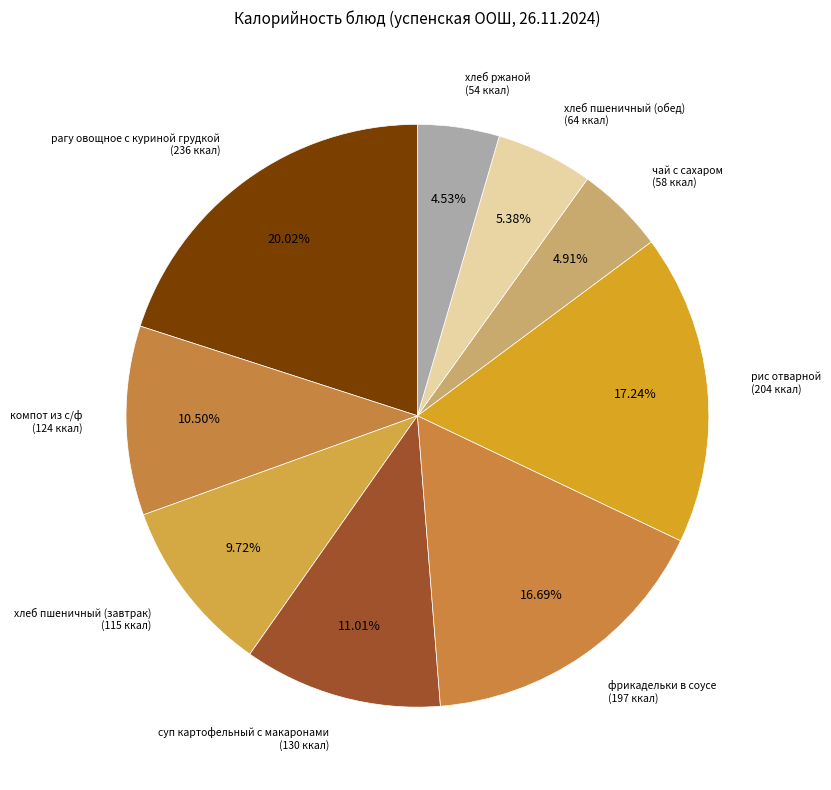

How many slices are in this pie chart?

9